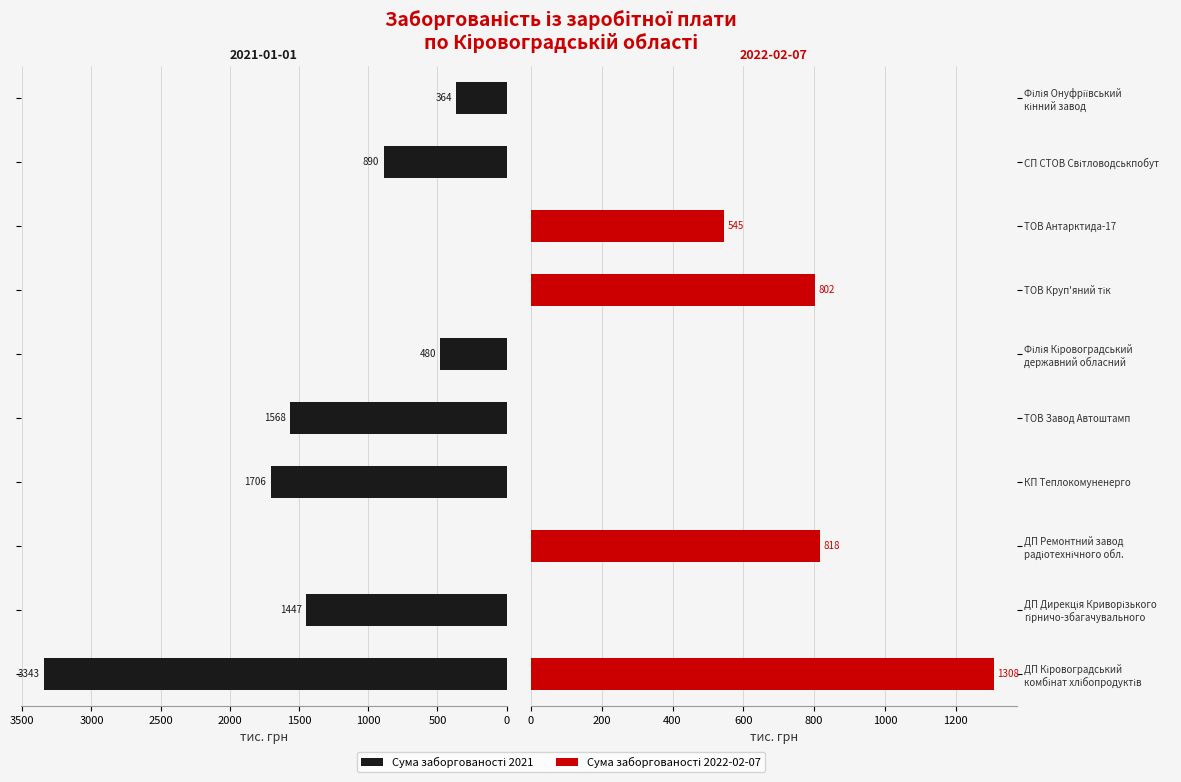

The value of Сума заборгованості 2022-02-07 at ДП Дирекція Криворізького гірничо-збагачувального is 0.0. True or false?

True